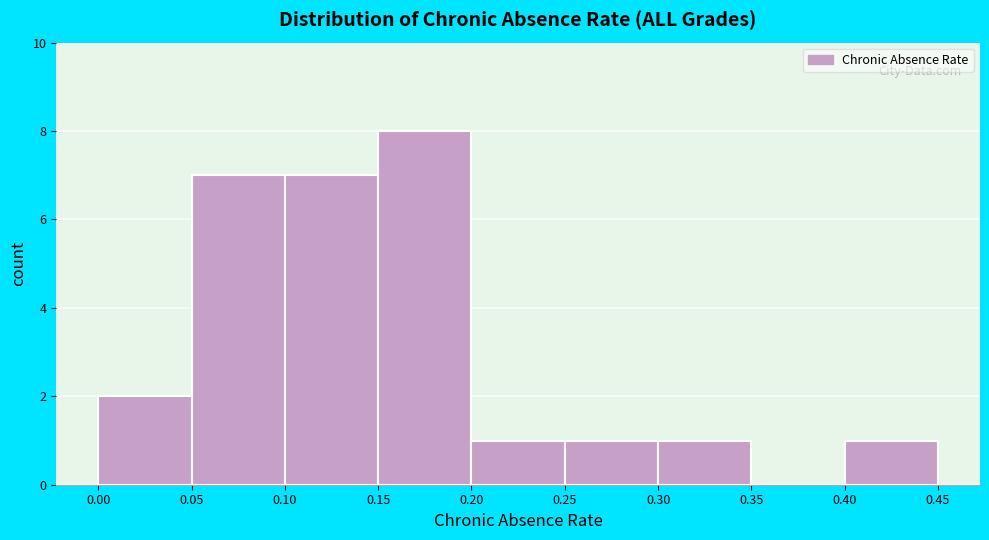

What is the height of the bar covering 0.30 to 0.35 on the x-axis? The values are not printed on the chart, so give them approximately, as read against the axis.

1